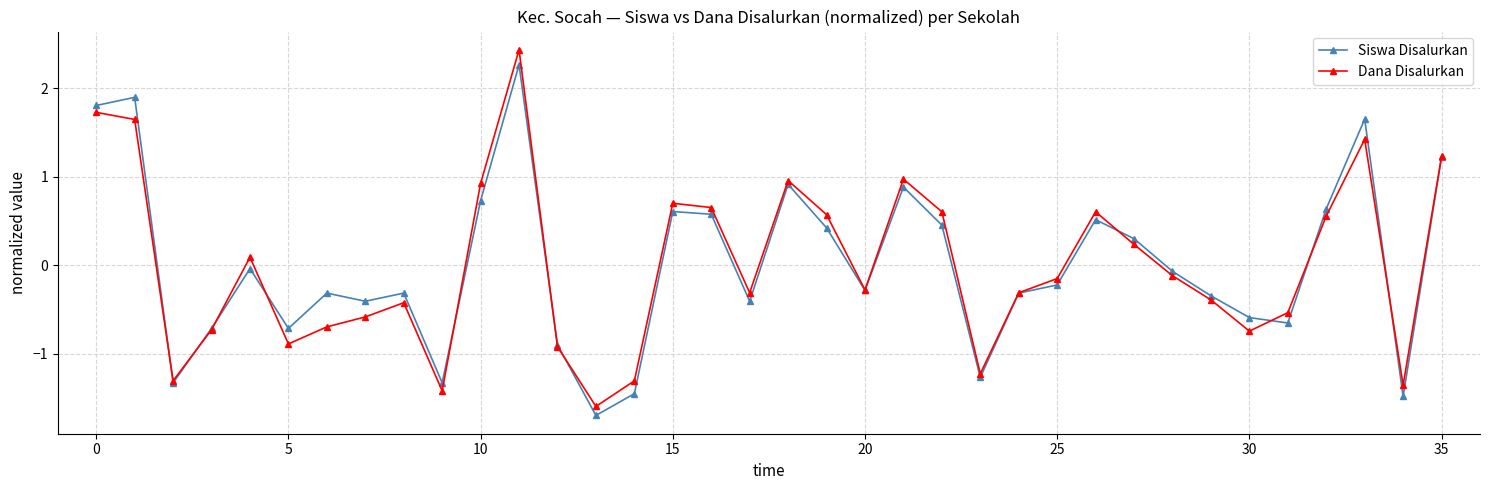

At how many categories does at least one series exceed -1?

30